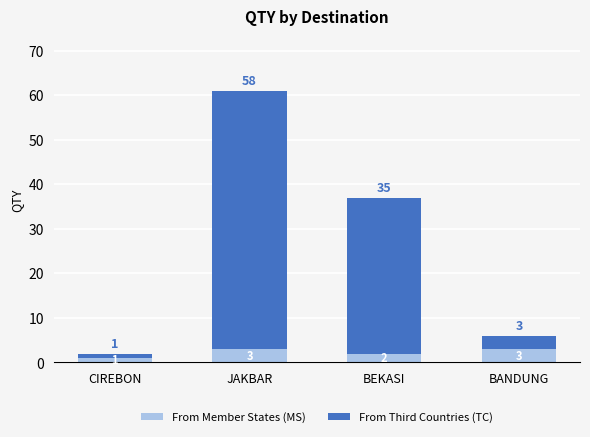

At which category is the sum across all series the highest?

JAKBAR